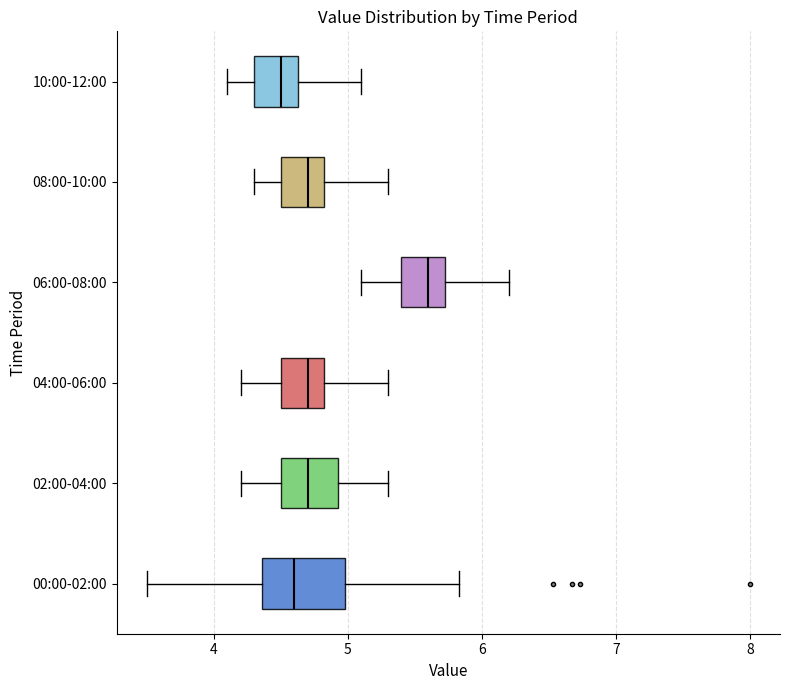

Reading bottom to top, transcribe this box plot: for each box, give where its median line is, the range the box spans, and where its two whiskers end, as read against the x-axis. The values are not printed on the chart, so give them approximately, as read against the axis.

00:00-02:00: median 4.6, box 4.4 to 5.0, whiskers 3.5 to 5.8
02:00-04:00: median 4.7, box 4.5 to 4.9, whiskers 4.2 to 5.3
04:00-06:00: median 4.7, box 4.5 to 4.8, whiskers 4.2 to 5.3
06:00-08:00: median 5.6, box 5.4 to 5.7, whiskers 5.1 to 6.2
08:00-10:00: median 4.7, box 4.5 to 4.8, whiskers 4.3 to 5.3
10:00-12:00: median 4.5, box 4.3 to 4.6, whiskers 4.1 to 5.1